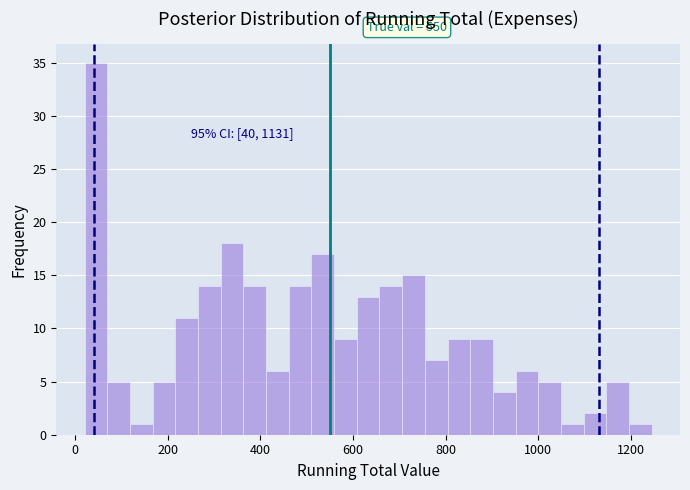

Read against the x-axis, roughly where is the centre of the tallest bar?

40